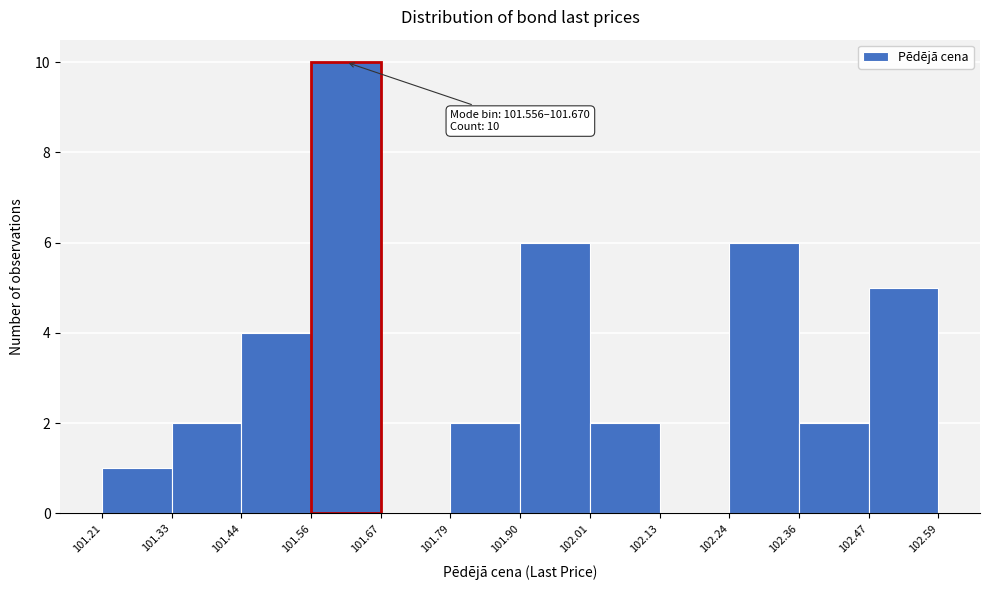

Over which range of the x-axis is the bar tallest?

101.56 to 101.67